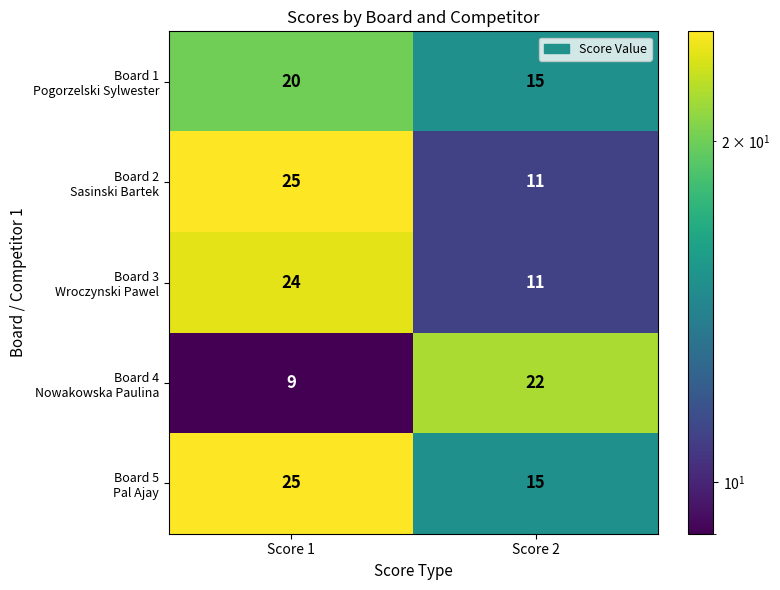

What is the total value across all series at Score 1?

103